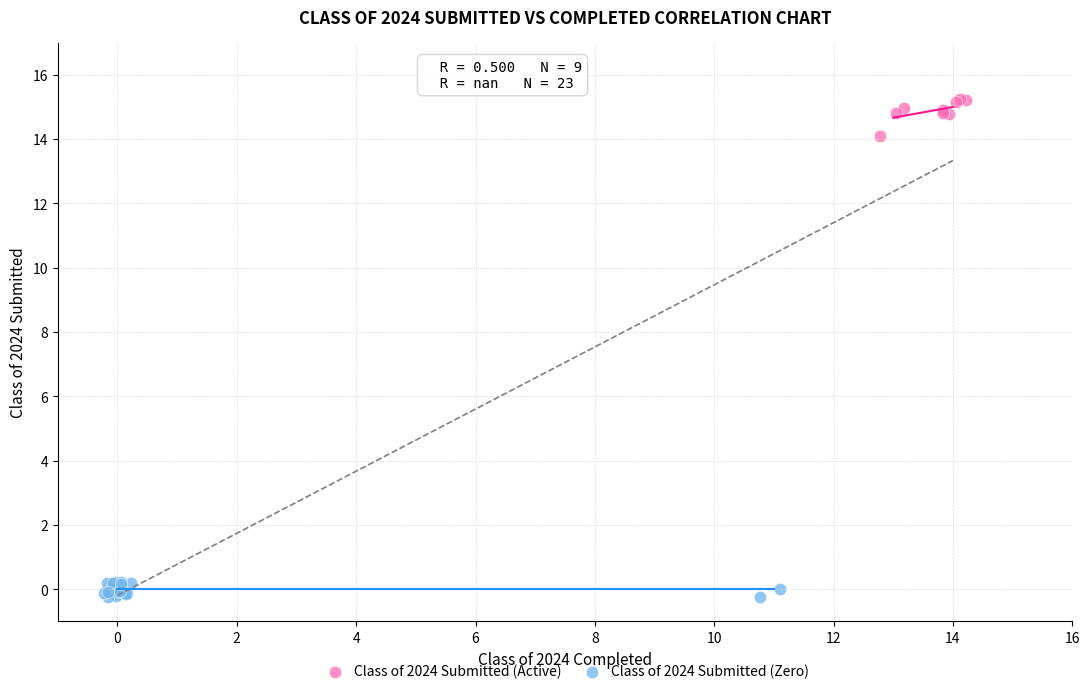

Which series contains the lowest Y value?

Class of 2024 Submitted (Zero)